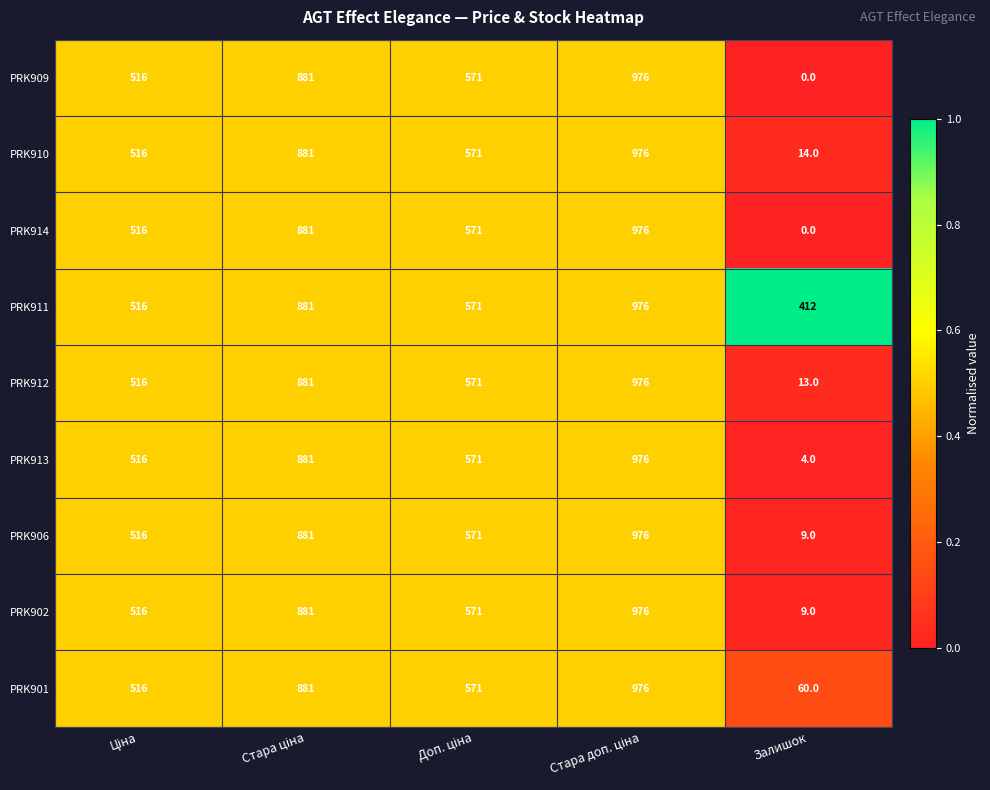

True or false: PRK902 has a value of 9 at Залишок.

True